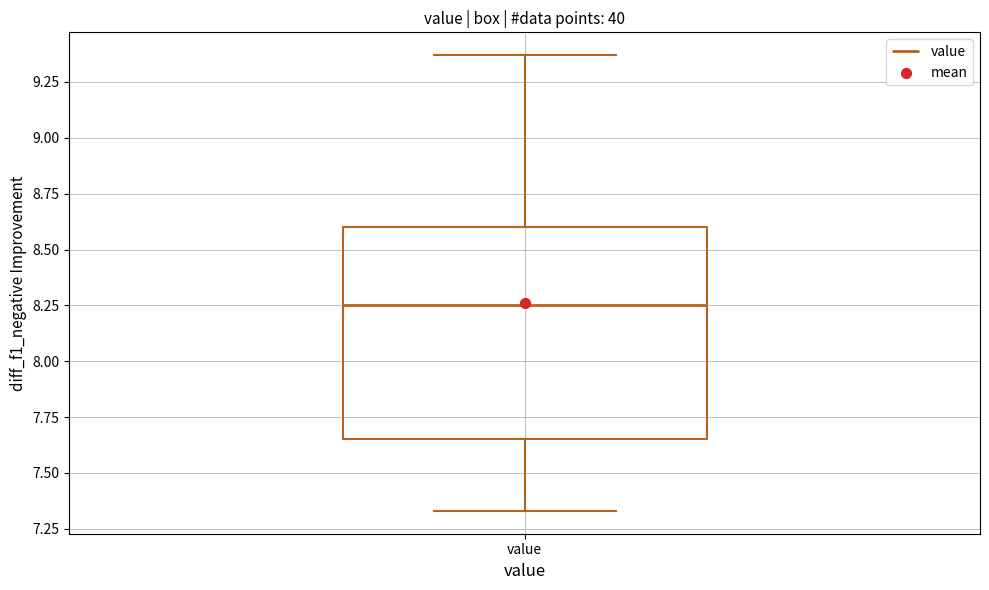

Where is the lower edge of the box for value on the y-axis? The values are not printed on the chart, so give them approximately, as read against the axis.

7.65